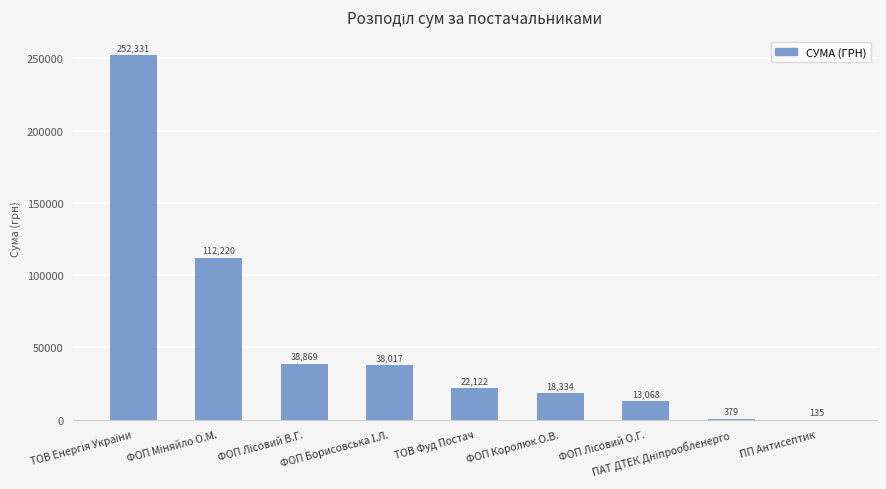

What is the average value?

55052.7